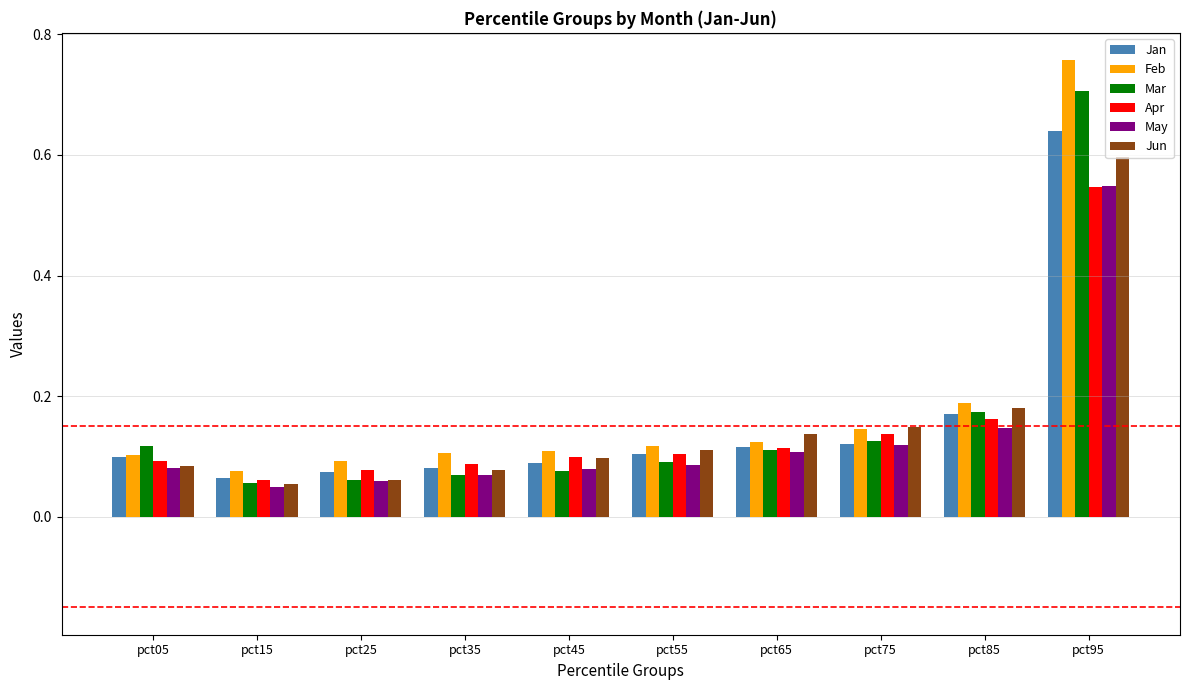

What is the total value across all series at pct85?

1.0